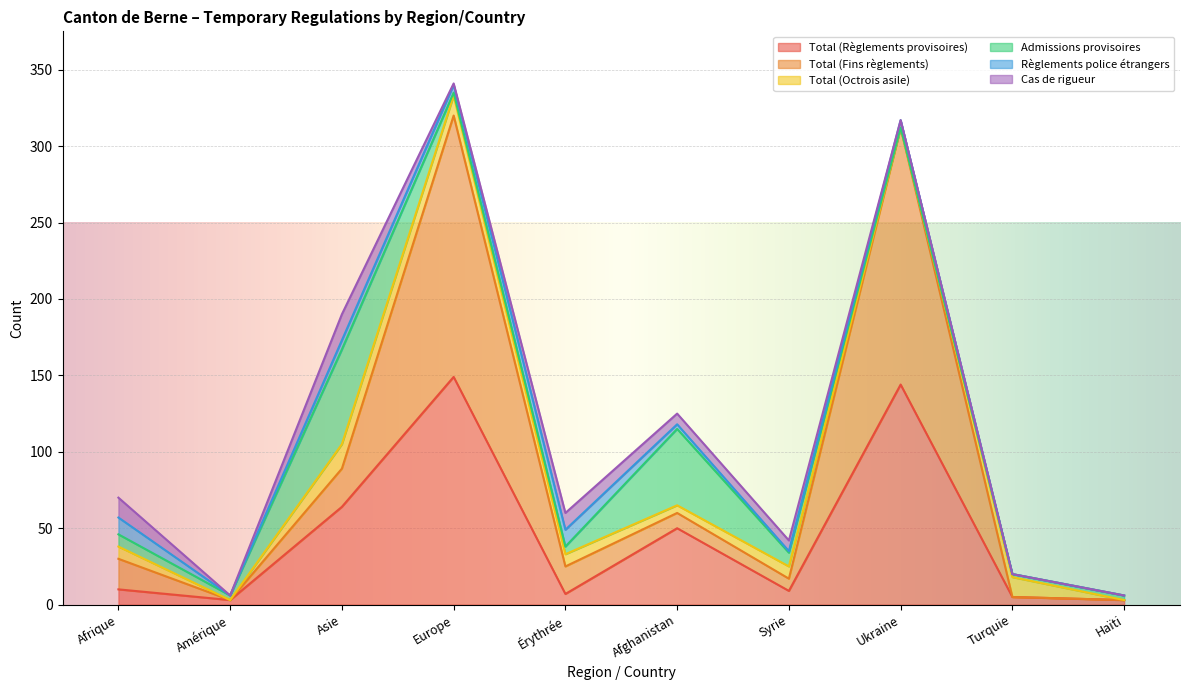

Is it true that Total (Règlements provisoires) equals 9 at Syrie?

True